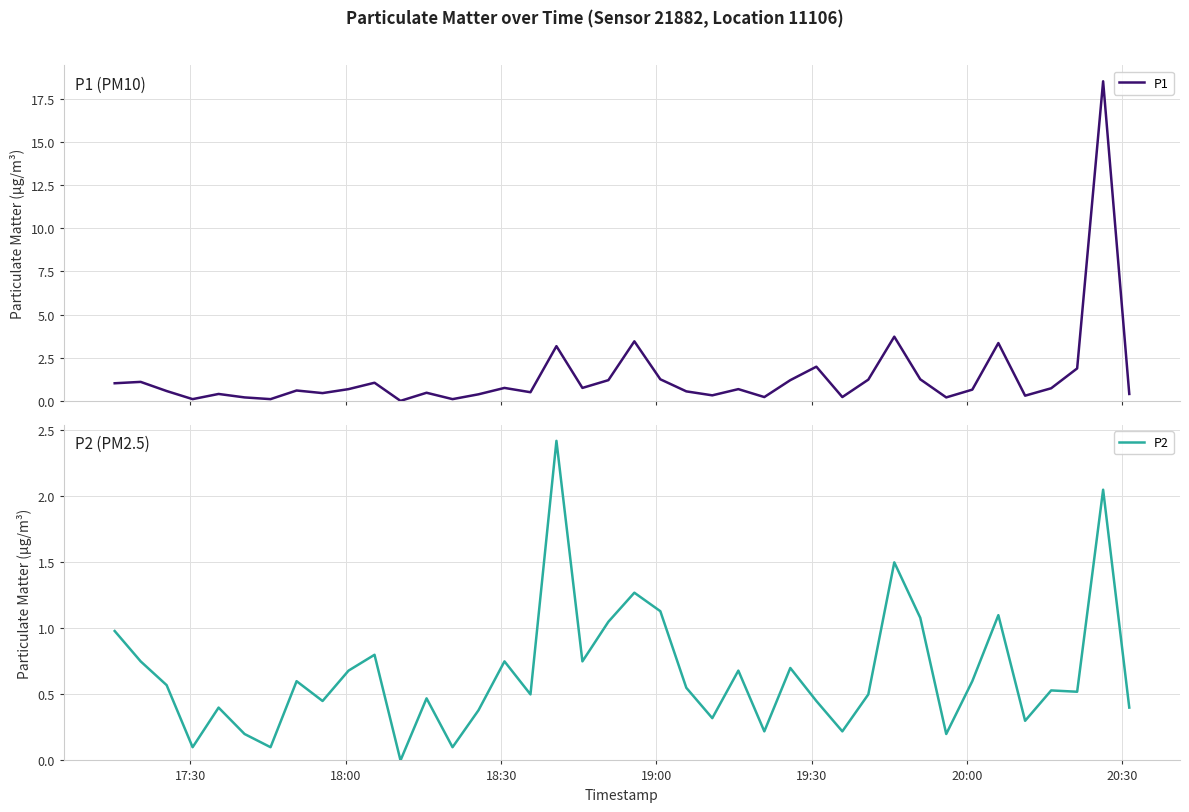

What is the value of the P2 point at the 19th from the left?

0.8